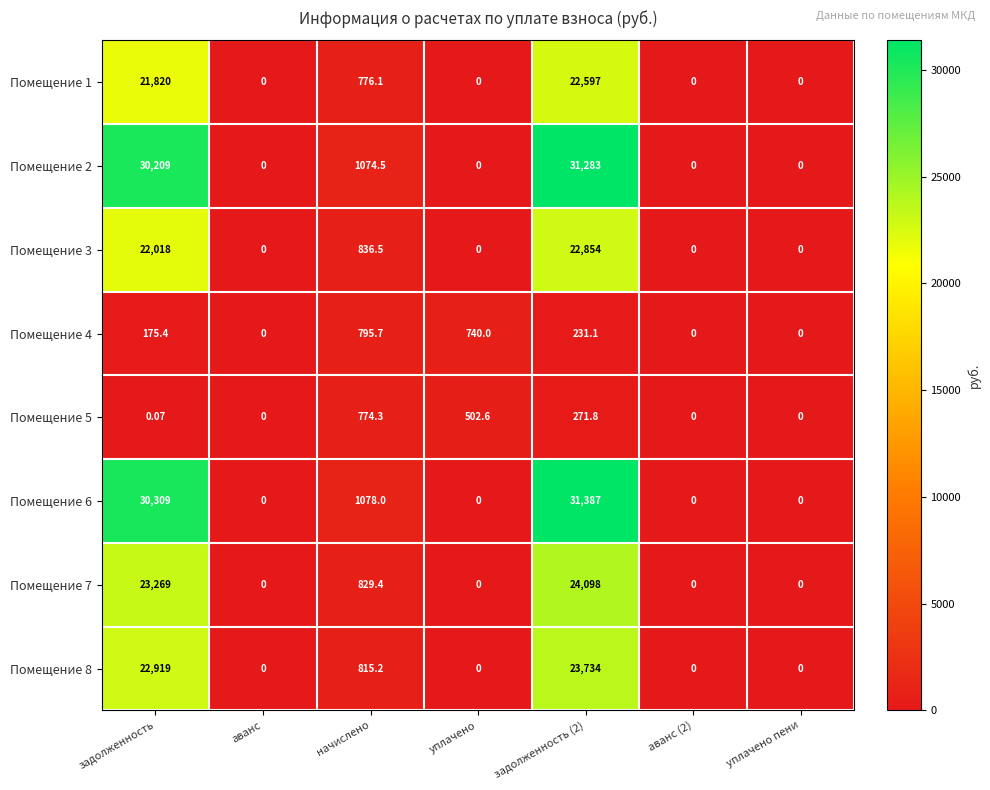

At which label is Помещение 1 closest to 11298?

начислено